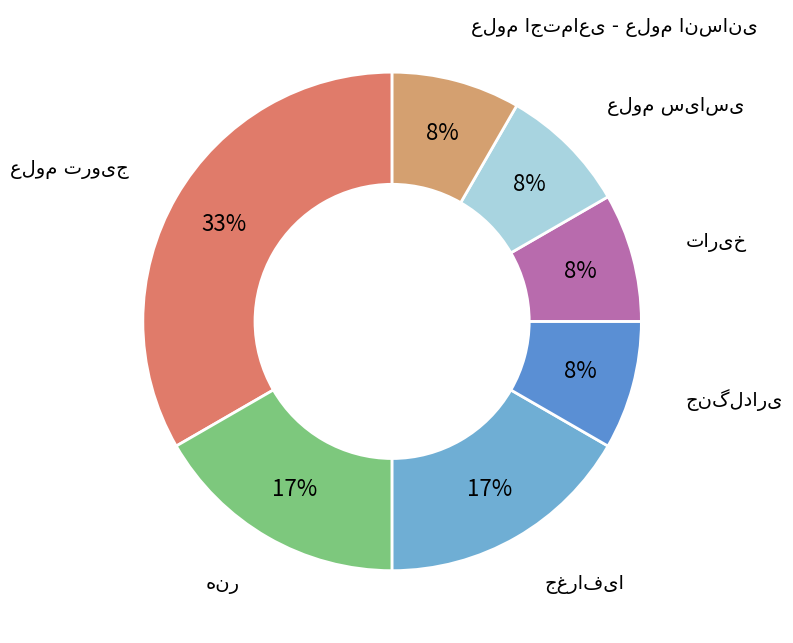

How many segments does this pie chart have?

7